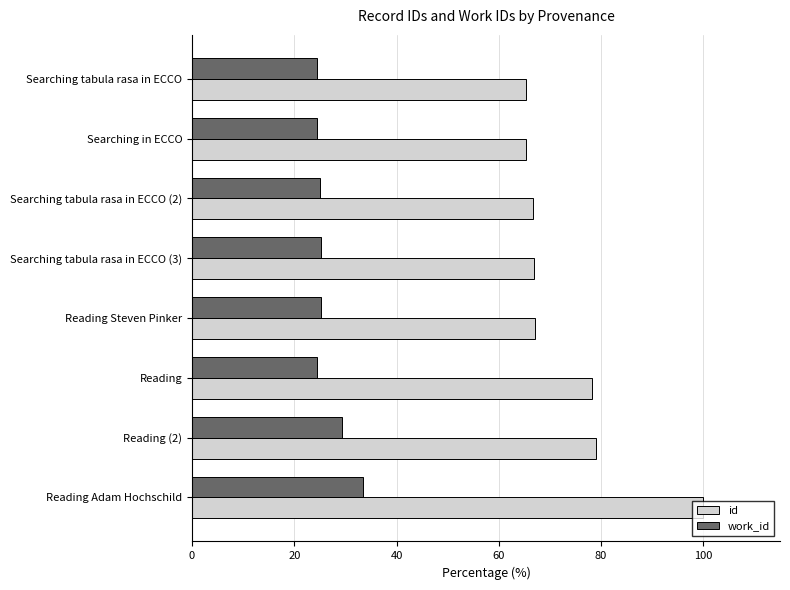

How many categories are shown in the chart?

8